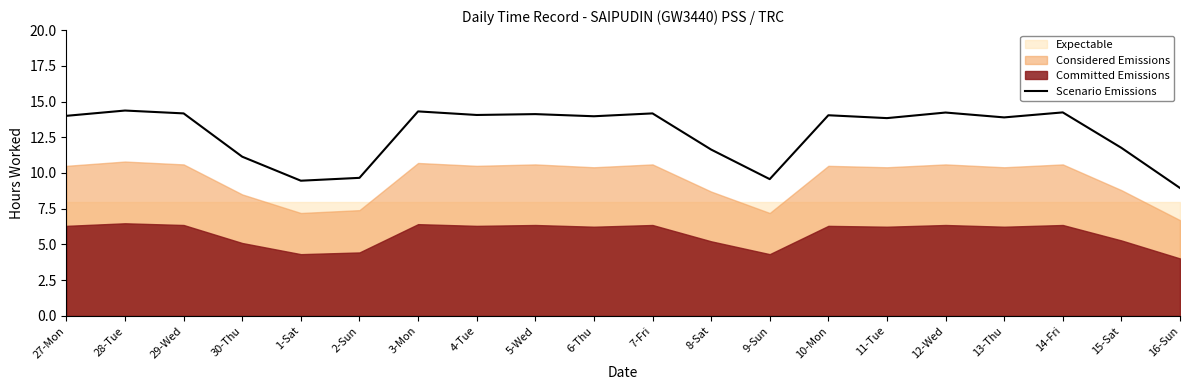

What is the change in value from 4-Tue to 11-Tue?

-0.2